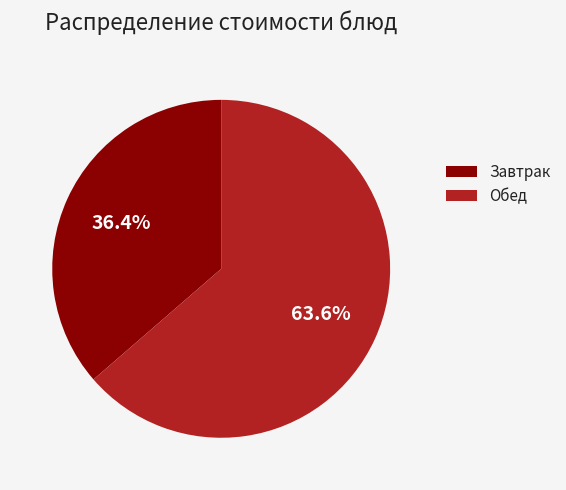

Does any single category account for the majority?

Yes